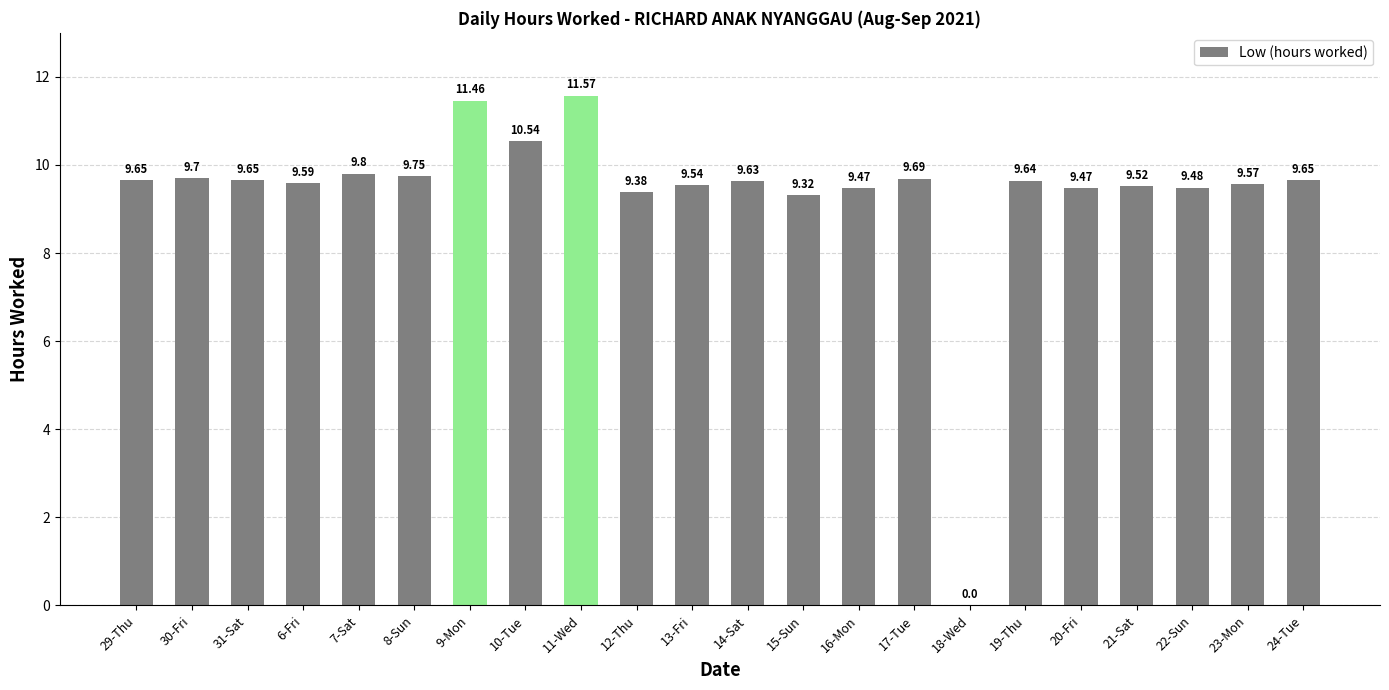

The value at 12-Thu is 5.4. True or false?

False